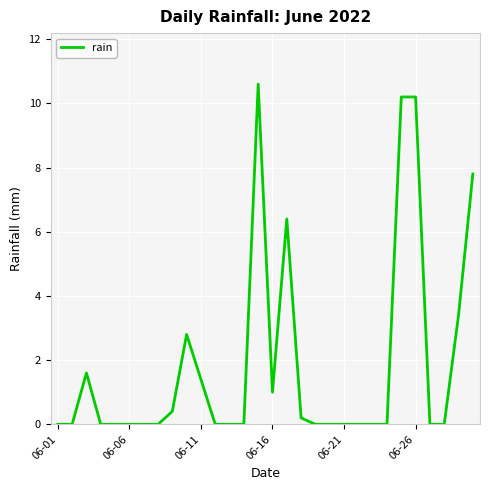

What is the difference between the maximum and minimum values?

10.6